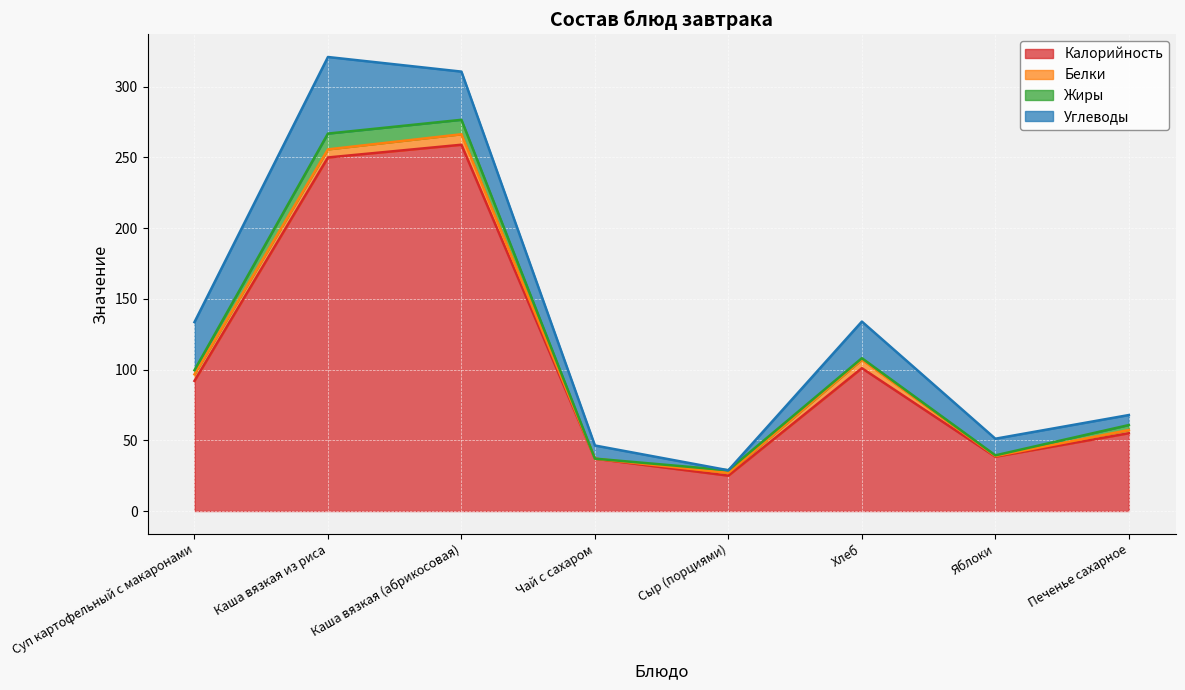

Which series has the largest range (max minus min)?

Калорийность